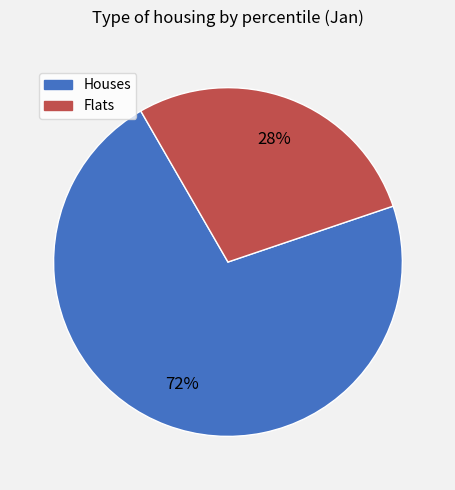

Does any single category account for the majority?

Yes